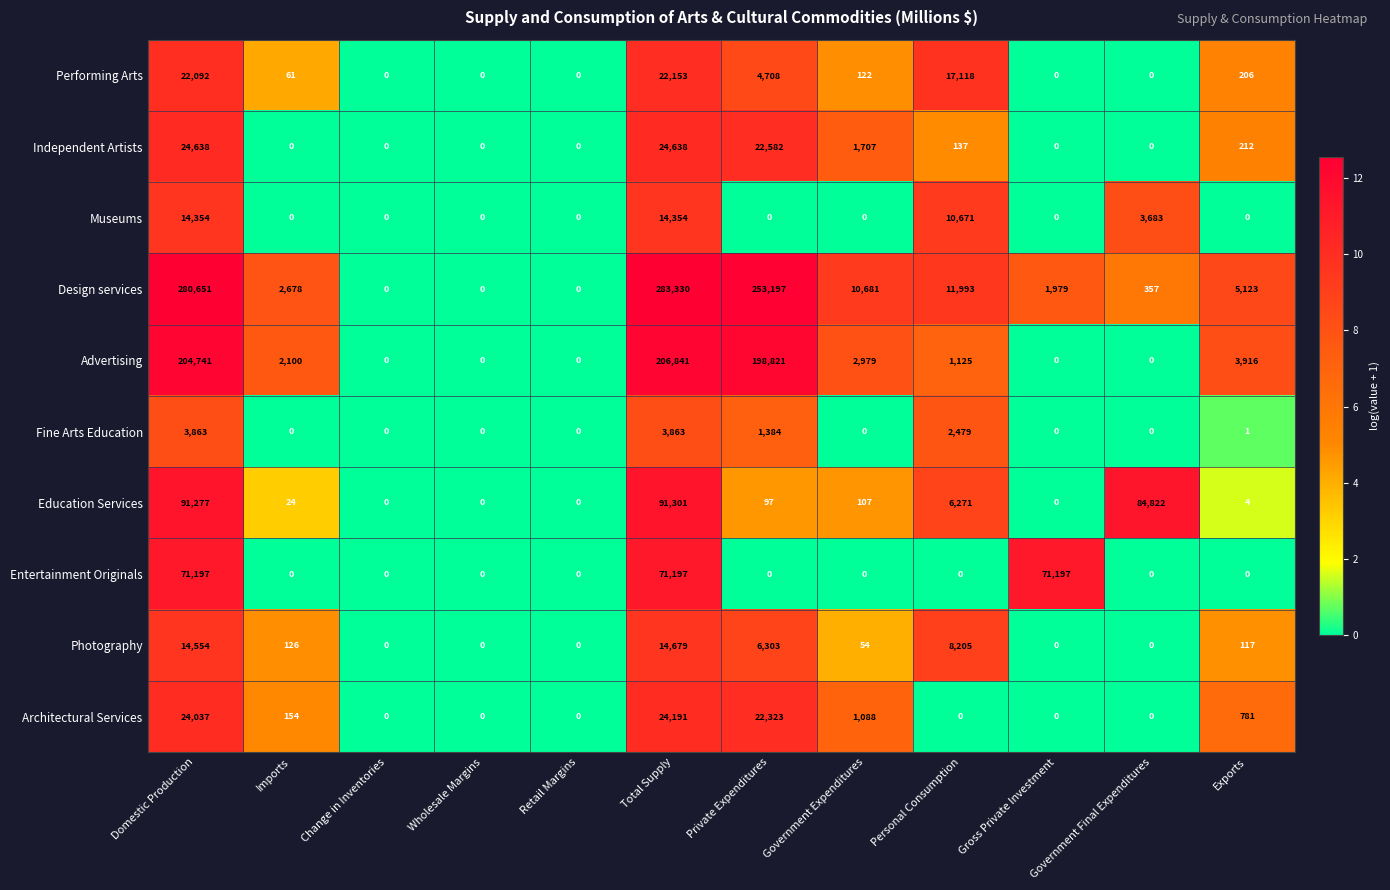

The value of Independent Artists at Imports is 10217. True or false?

False